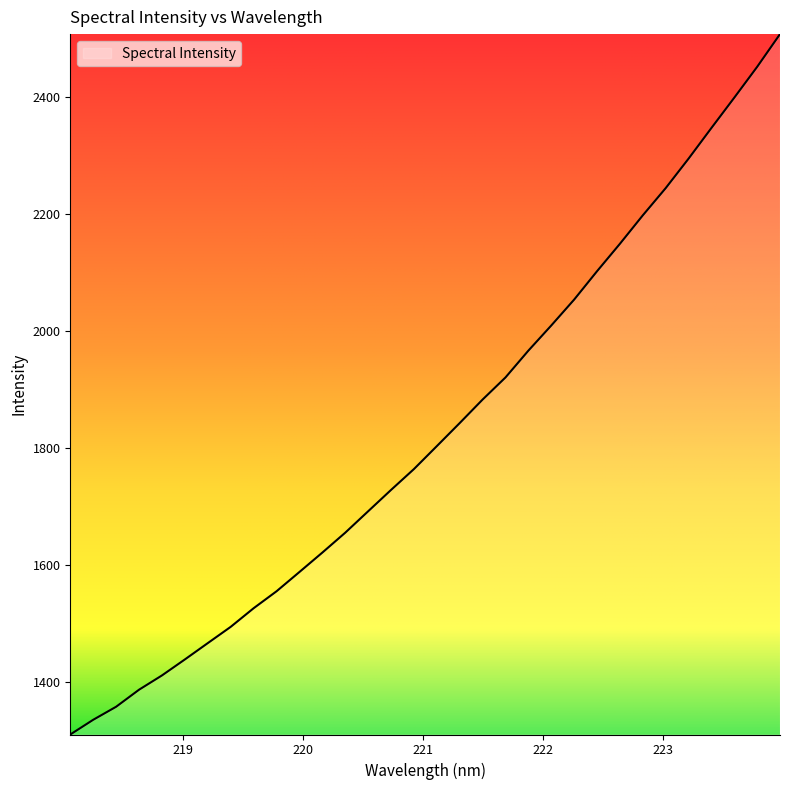

What is the difference between the maximum and minimum values?

1197.7